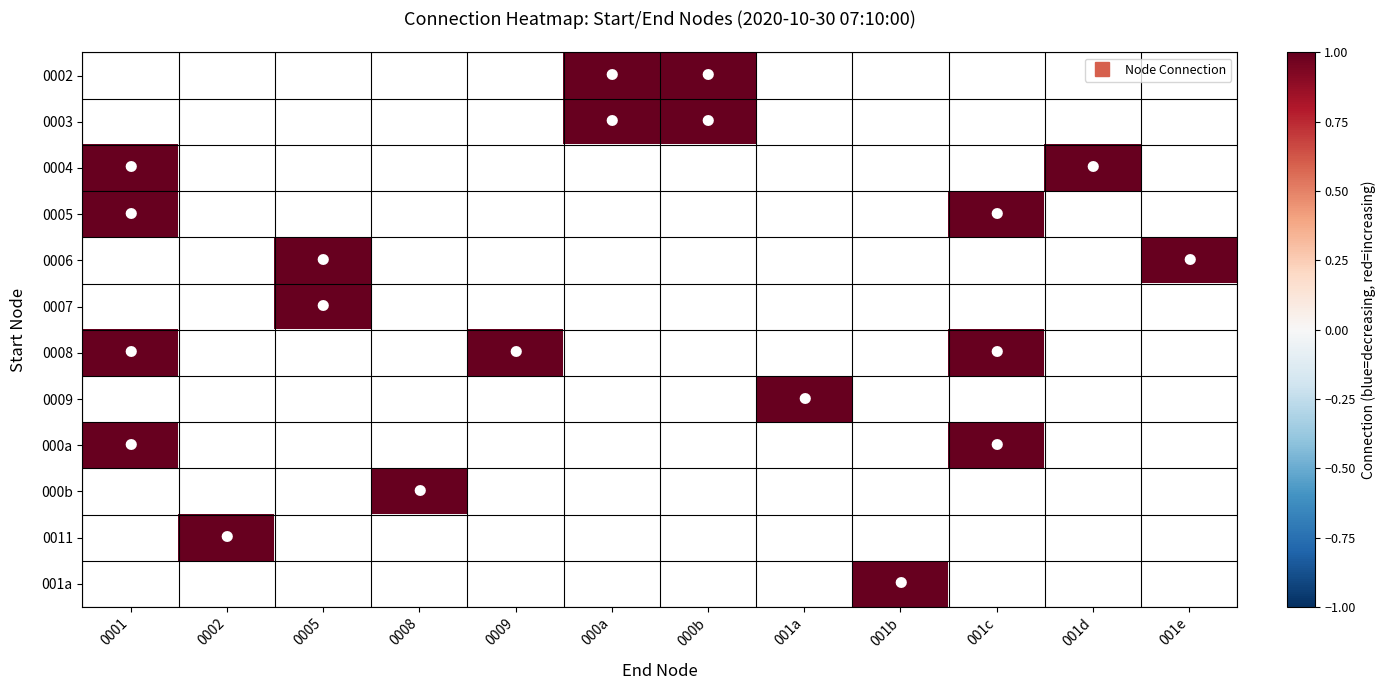

How many categories are shown in the chart?

12